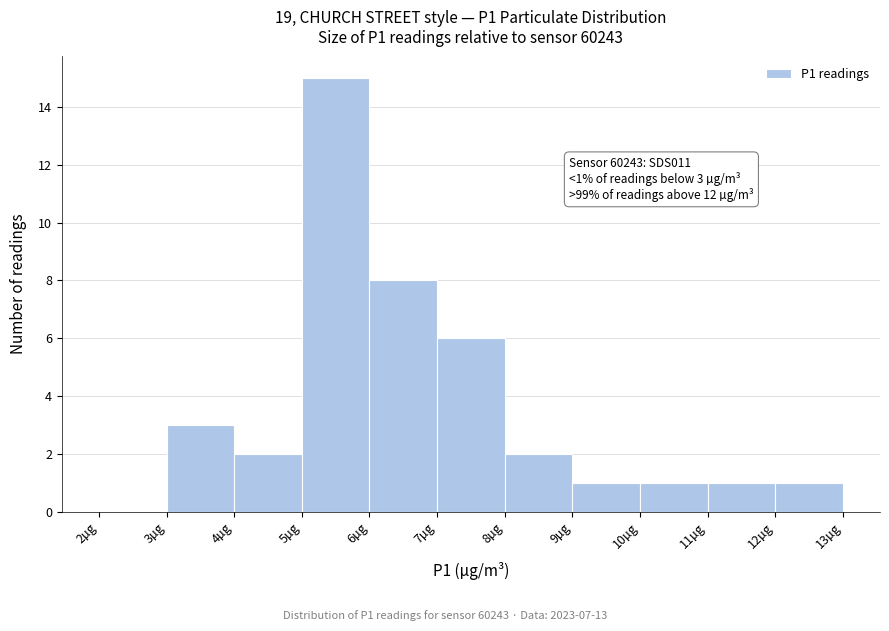

Which range on the x-axis has the tallest bar?

5 to 6